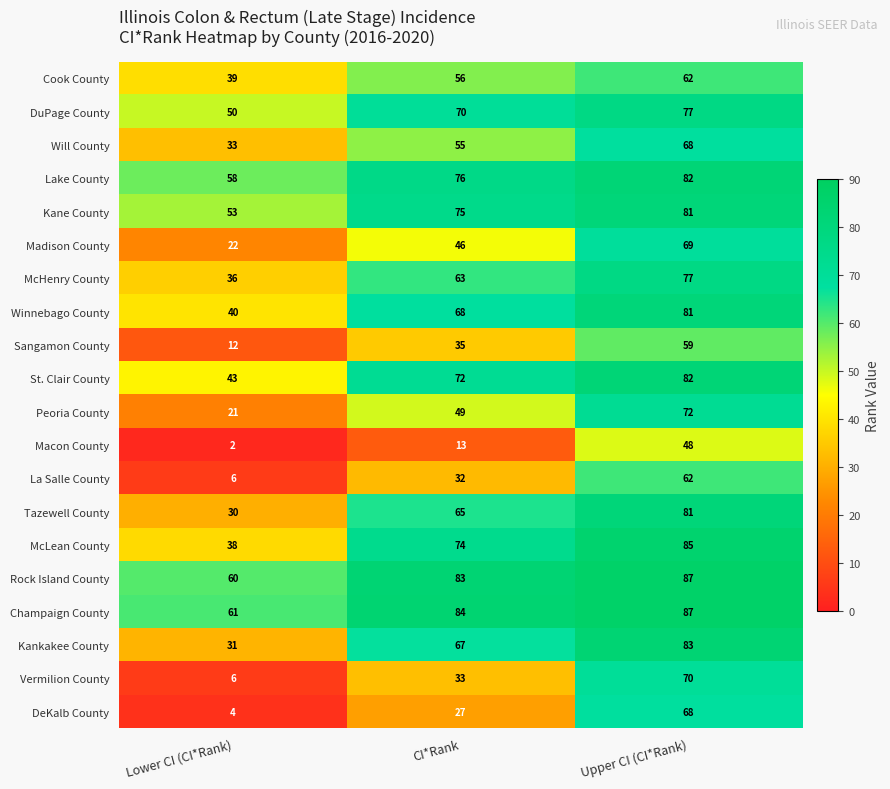

Which series changed the most between CI*Rank and Upper CI (CI*Rank)?

DeKalb County